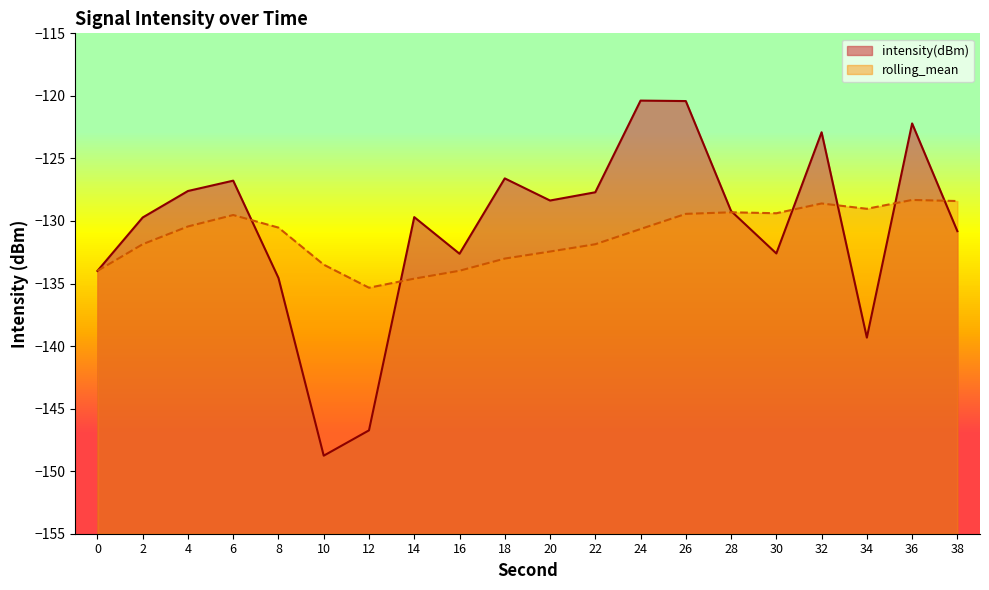

How many values in the rolling_mean series exceed -130?

8